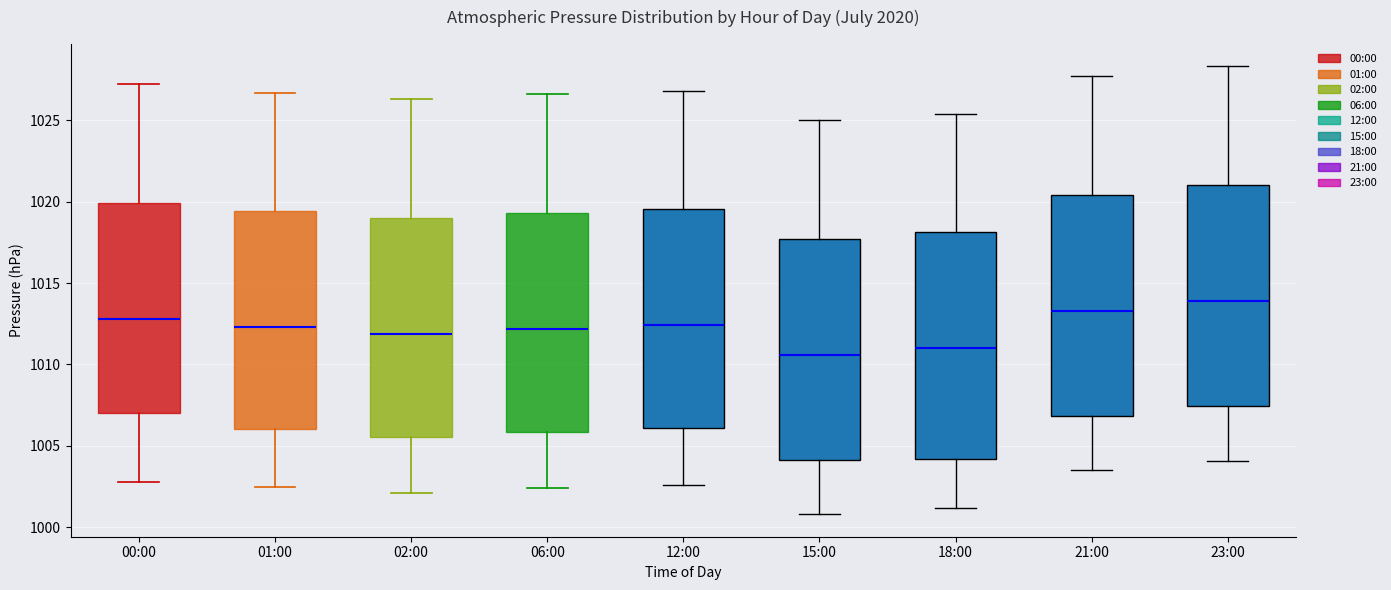

Where does the median line of the box for 12:00 sit on the y-axis? The values are not printed on the chart, so give them approximately, as read against the axis.

1012.5